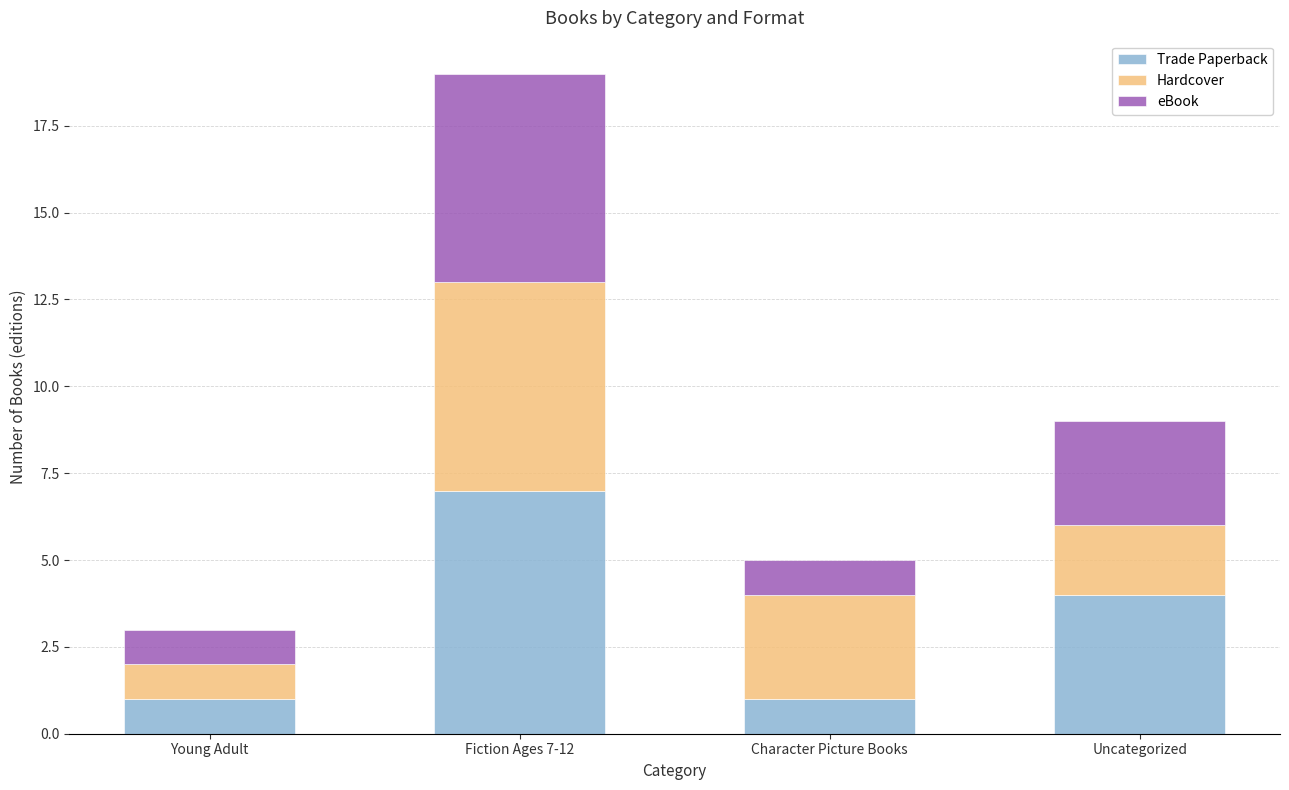

What is the total value across all series at Young Adult?

3